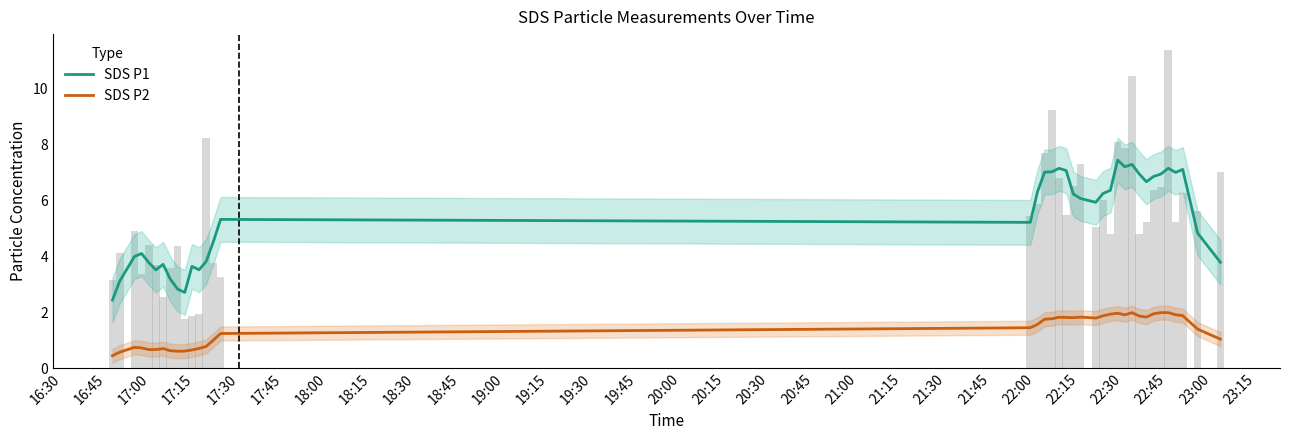

What is the value of the SDS_P1 bar at the 15th from the left?

5.3